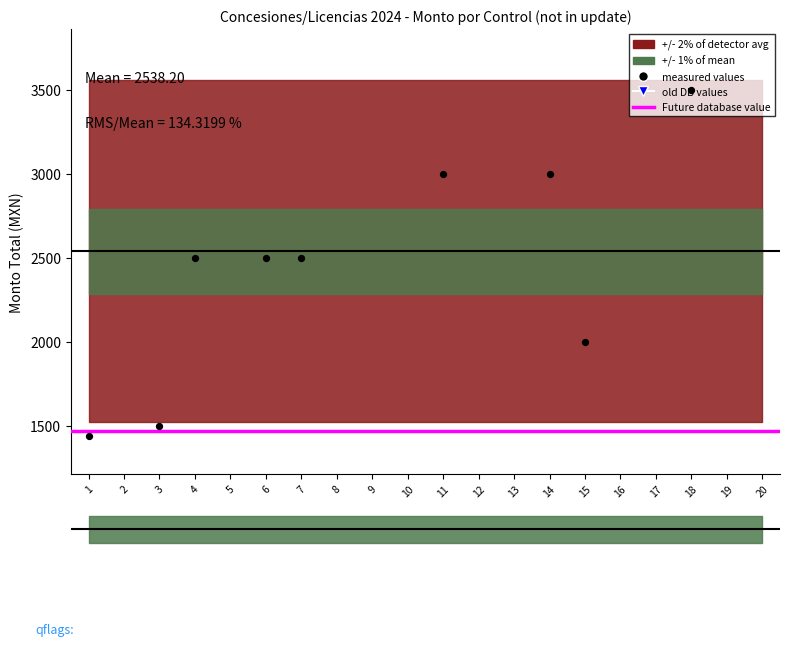

Between 15 and 14, which is larger?

14